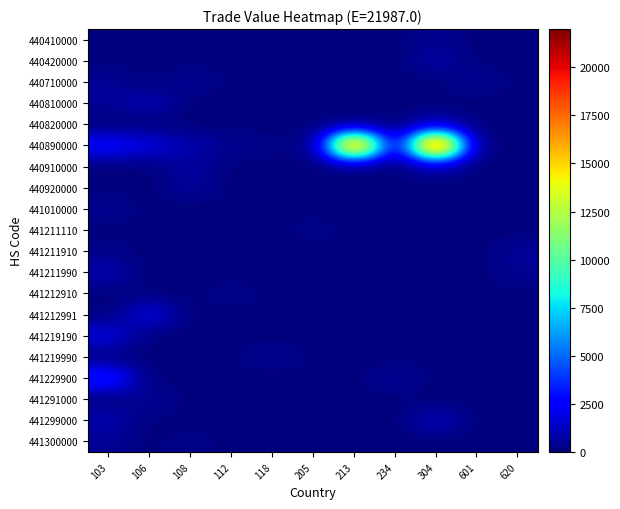

Reading right to left, what are all the values shown in this chart?

440410000: 620=0	601=0	304=373	234=0	213=0	205=0	118=0	112=0	108=0	106=0	103=0
440420000: 620=0	601=0	304=799	234=0	213=0	205=0	118=0	112=0	108=0	106=0	103=0
440710000: 620=0	601=496	304=0	234=0	213=0	205=0	118=0	112=0	108=496	106=0	103=503
440810000: 620=0	601=0	304=0	234=0	213=0	205=0	118=0	112=0	108=0	106=1080	103=459
440820000: 620=0	601=0	304=1070	234=0	213=0	205=0	118=0	112=0	108=0	106=0	103=0
440890000: 620=0	601=0	304=21987	234=900	213=20037	205=0	118=210	112=350	108=891	106=1916	103=2814
440910000: 620=0	601=0	304=744	234=0	213=0	205=0	118=0	112=0	108=736	106=0	103=0
440920000: 620=0	601=0	304=0	234=0	213=0	205=0	118=0	112=0	108=592	106=0	103=0
441010000: 620=0	601=0	304=0	234=0	213=0	205=0	118=0	112=0	108=0	106=0	103=450
441211110: 620=0	601=0	304=0	234=0	213=0	205=250	118=0	112=0	108=0	106=0	103=0
441211910: 620=523	601=0	304=0	234=0	213=0	205=0	118=0	112=0	108=0	106=0	103=223
441211990: 620=423	601=0	304=0	234=0	213=0	205=0	118=0	112=0	108=0	106=0	103=980
441212910: 620=0	601=0	304=0	234=0	213=0	205=0	118=0	112=288	108=0	106=0	103=0
441212991: 620=0	601=0	304=0	234=0	213=0	205=0	118=0	112=0	108=0	106=2014	103=0
441219190: 620=0	601=0	304=0	234=0	213=0	205=0	118=0	112=0	108=0	106=0	103=1921
441219990: 620=0	601=0	304=0	234=0	213=0	205=0	118=500	112=0	108=0	106=0	103=0
441229900: 620=0	601=0	304=0	234=579	213=0	205=0	118=0	112=0	108=0	106=0	103=3645
441291000: 620=0	601=0	304=0	234=0	213=0	205=0	118=0	112=0	108=0	106=561	103=0
441299000: 620=0	601=0	304=1216	234=0	213=0	205=0	118=0	112=0	108=0	106=0	103=978
441300000: 620=0	601=0	304=0	234=0	213=0	205=0	118=0	112=0	108=250	106=0	103=448